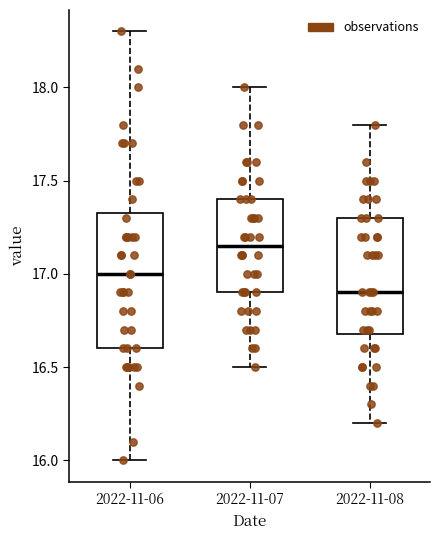

Reading left to right, transcribe this box plot: for each box, give where its median line is, the range the box spans, and where its two whiskers end, as read against the y-axis. The values are not printed on the chart, so give them approximately, as read against the axis.

2022-11-06: median 17.00, box 16.60 to 17.35, whiskers 16.00 to 18.30
2022-11-07: median 17.15, box 16.90 to 17.40, whiskers 16.50 to 18.00
2022-11-08: median 16.90, box 16.70 to 17.30, whiskers 16.20 to 17.80